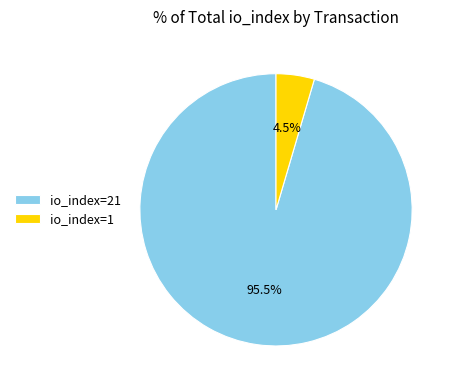

Rank the categories by value from lowest to highest.

io_index=1, io_index=21